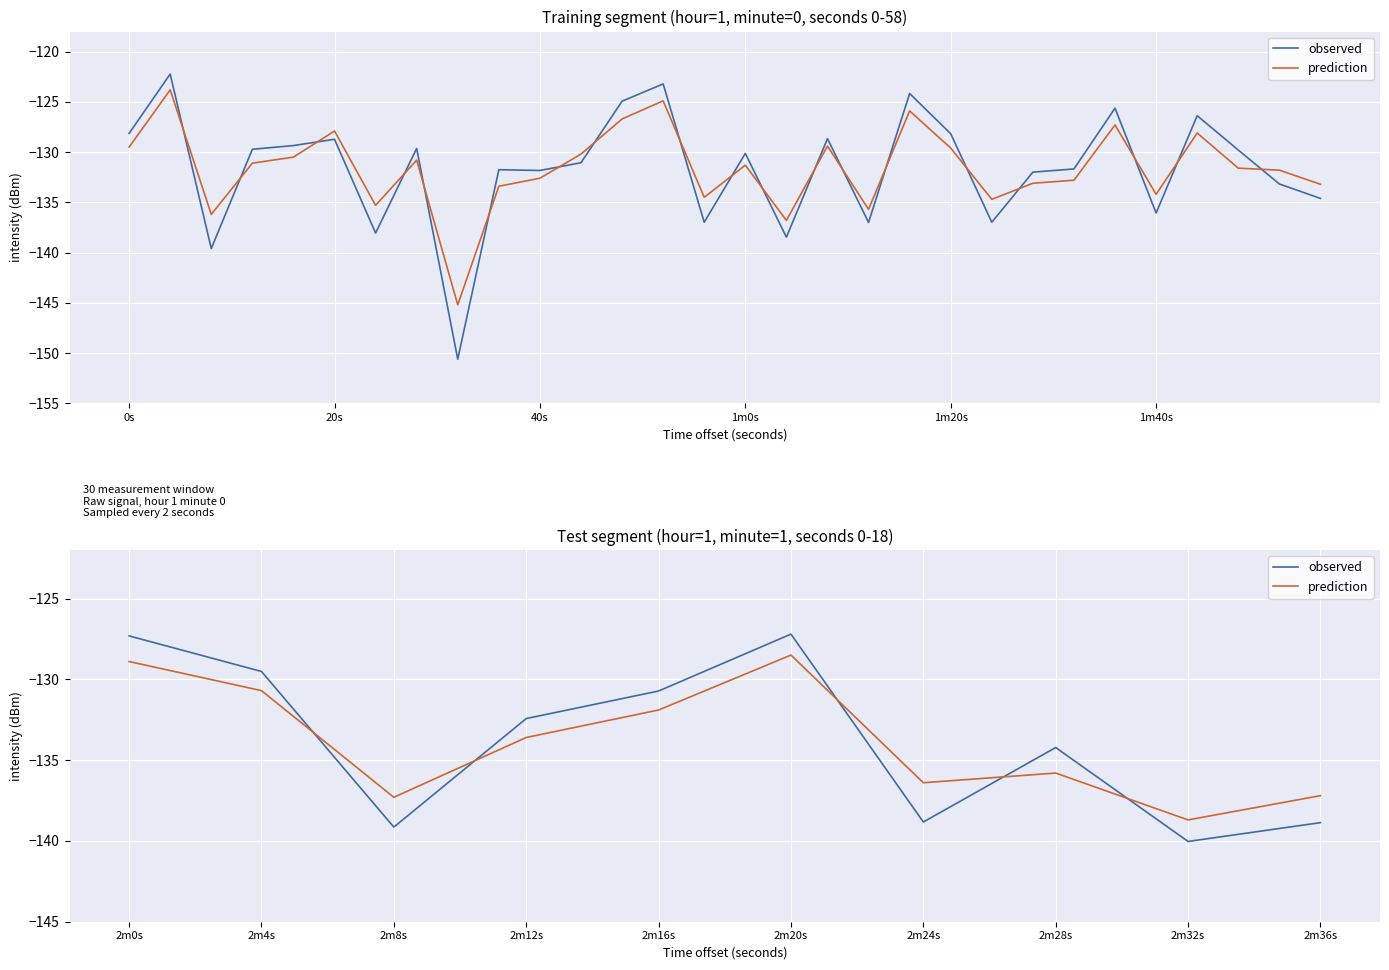

At how many categories does at least one series exceed -137?

7